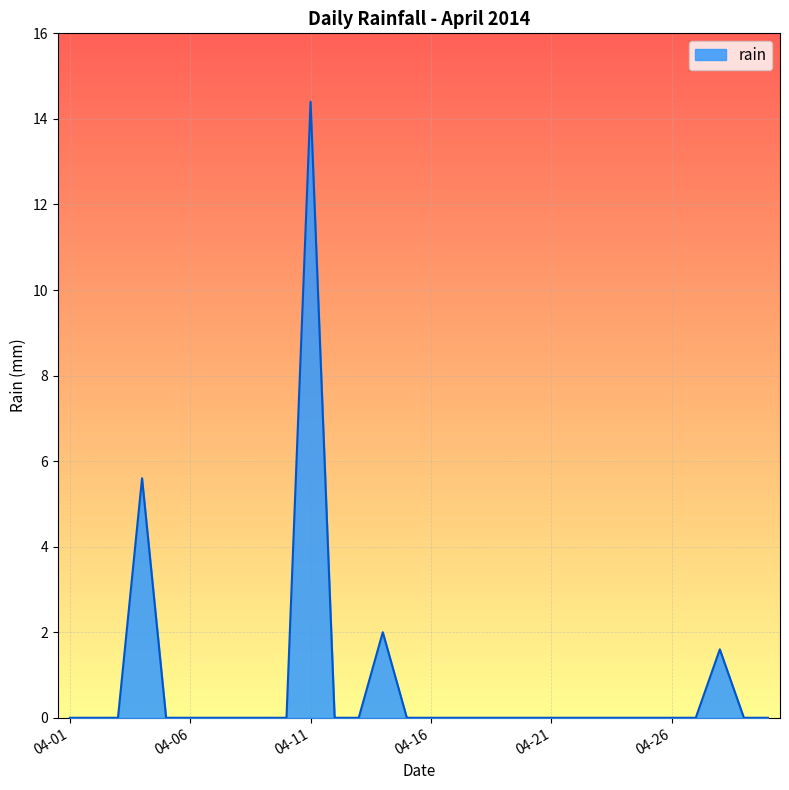

What is the greatest value displayed?

14.4